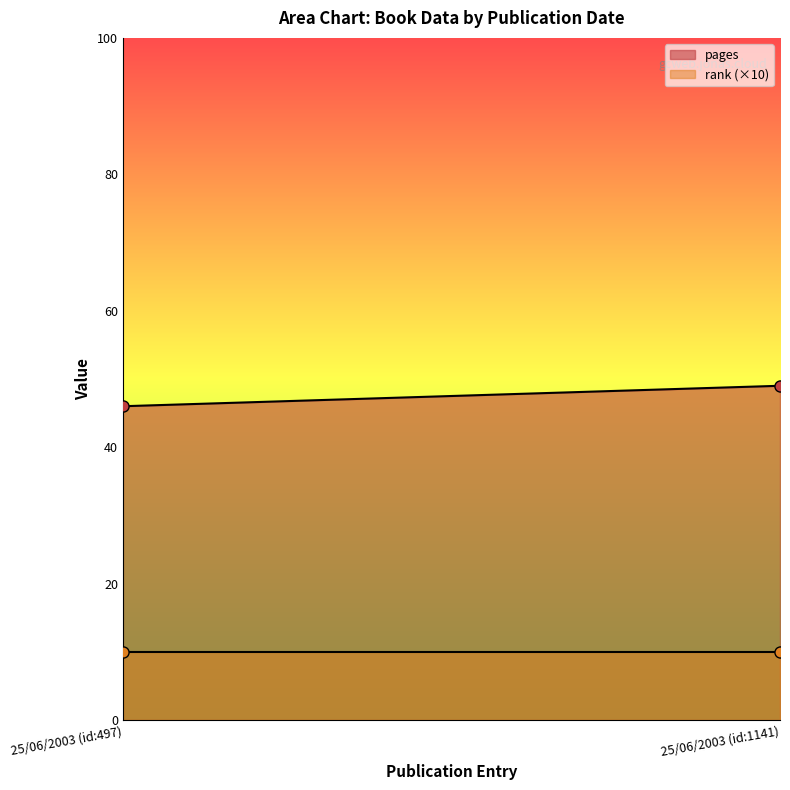

Reading right to left, list all the values displayed in this chart.

pages: 25/06/2003 (id:1141)=49	25/06/2003 (id:497)=46
rank: 25/06/2003 (id:1141)=1	25/06/2003 (id:497)=1